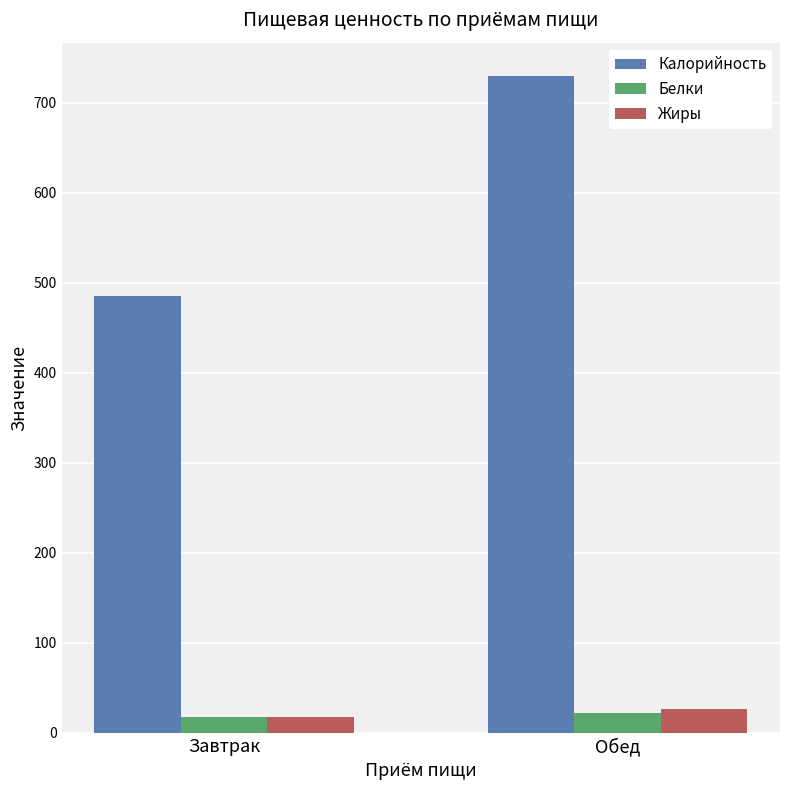

Is it true that Жиры equals 26.7 at Обед?

True